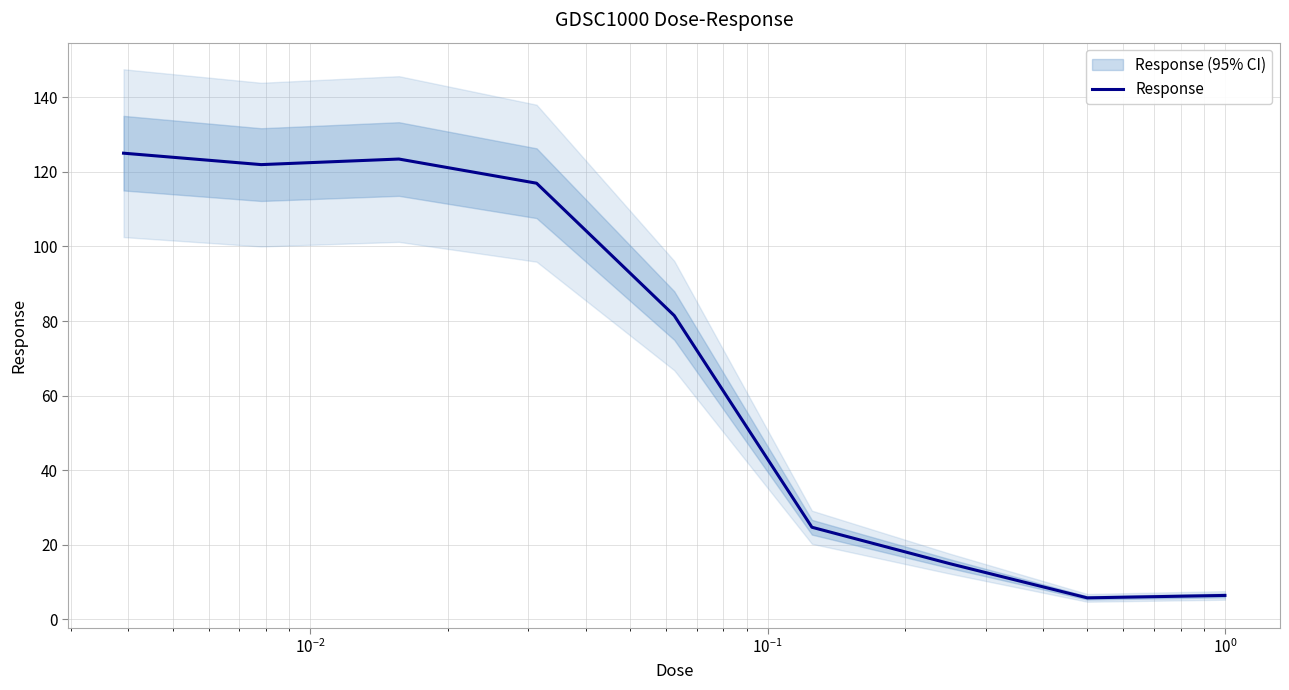

What is the minimum value for Response?

5.7